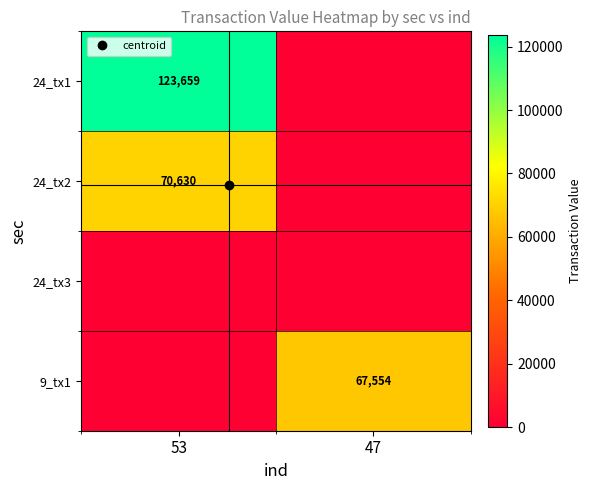

Count the number of data series in this chart.

4